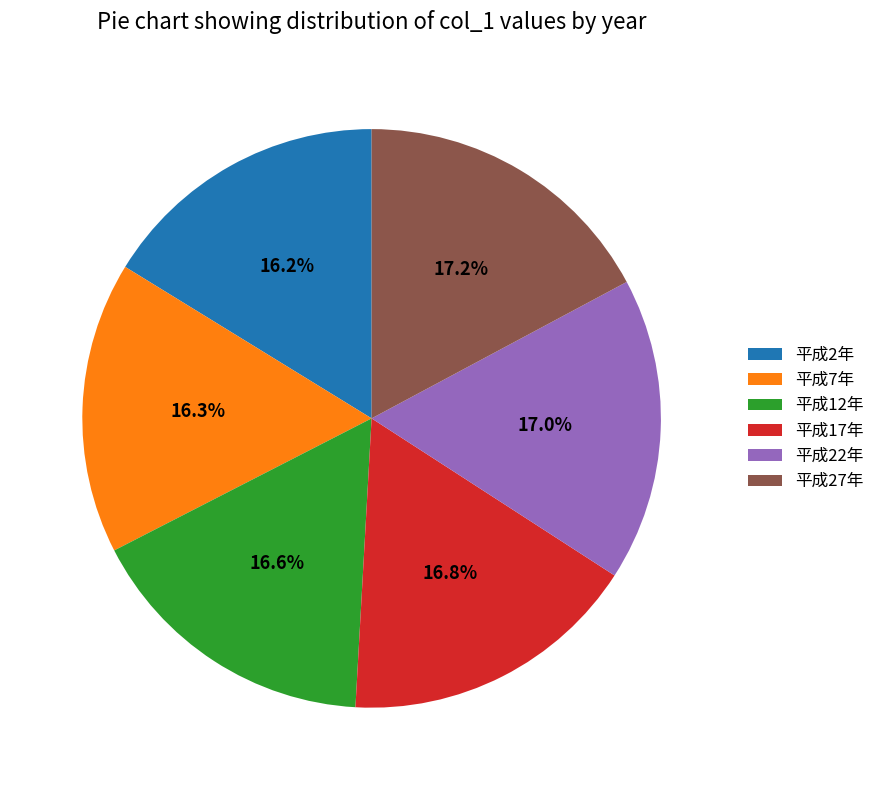

How many segments does this pie chart have?

6